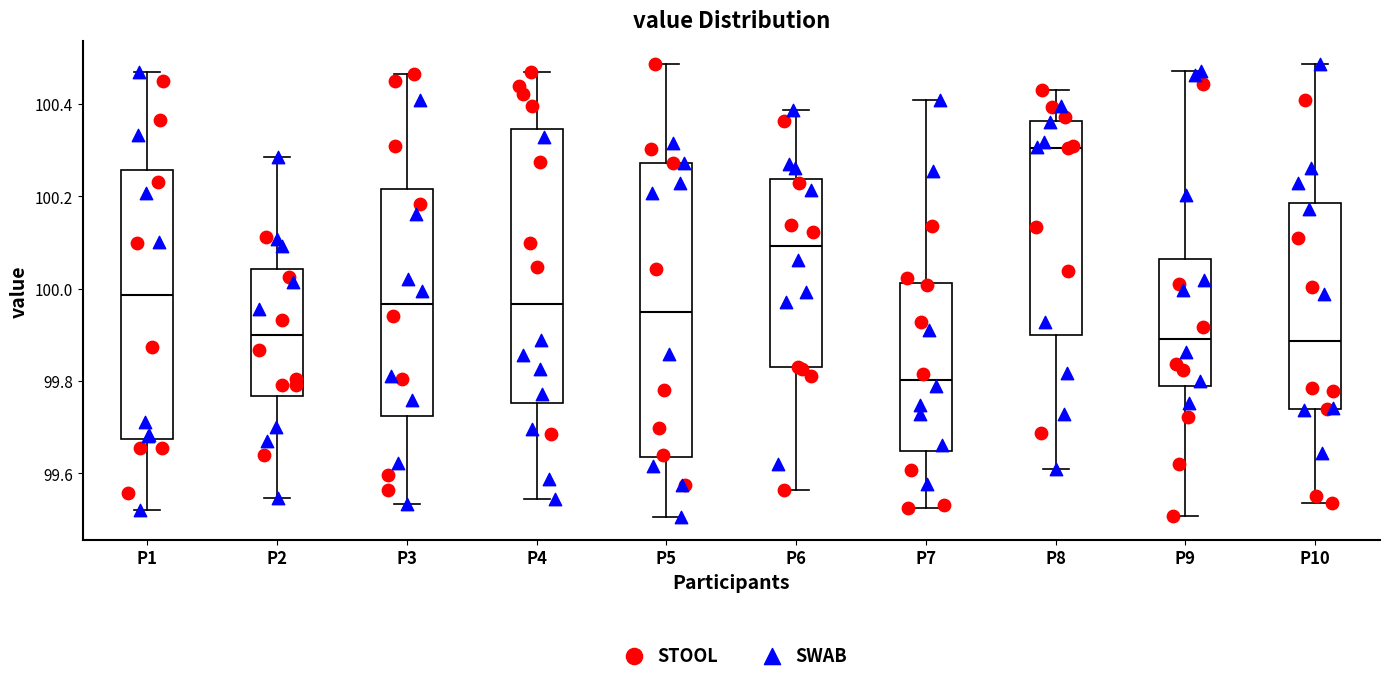

Where does the upper whisker of the box for P6 end on the y-axis? The values are not printed on the chart, so give them approximately, as read against the axis.

100.38